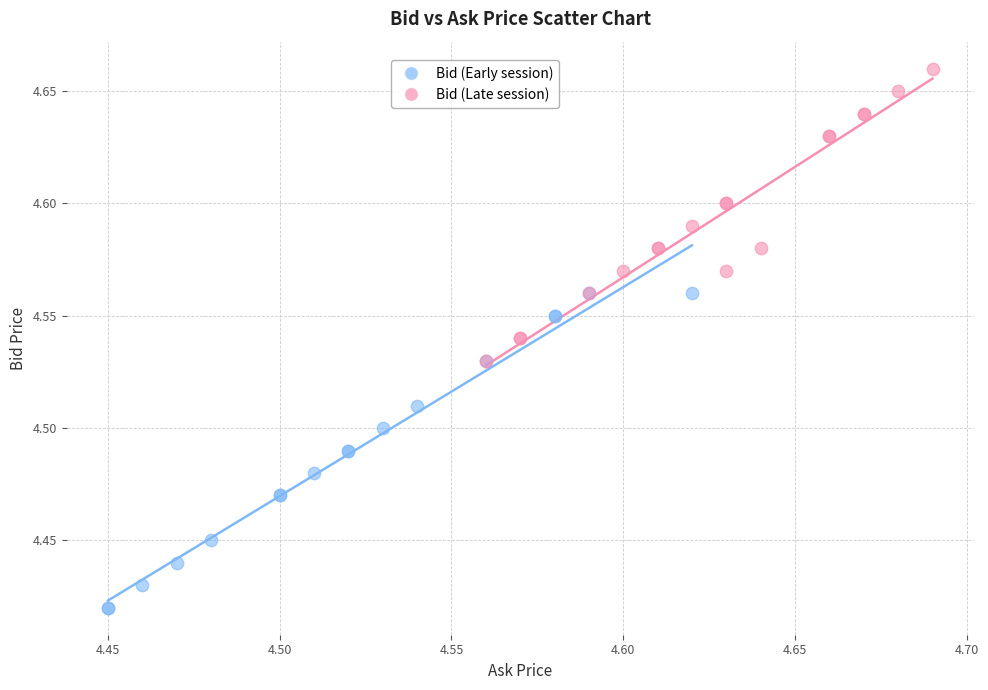

Which series has the largest Y range (max minus min)?

Bid (Early session)